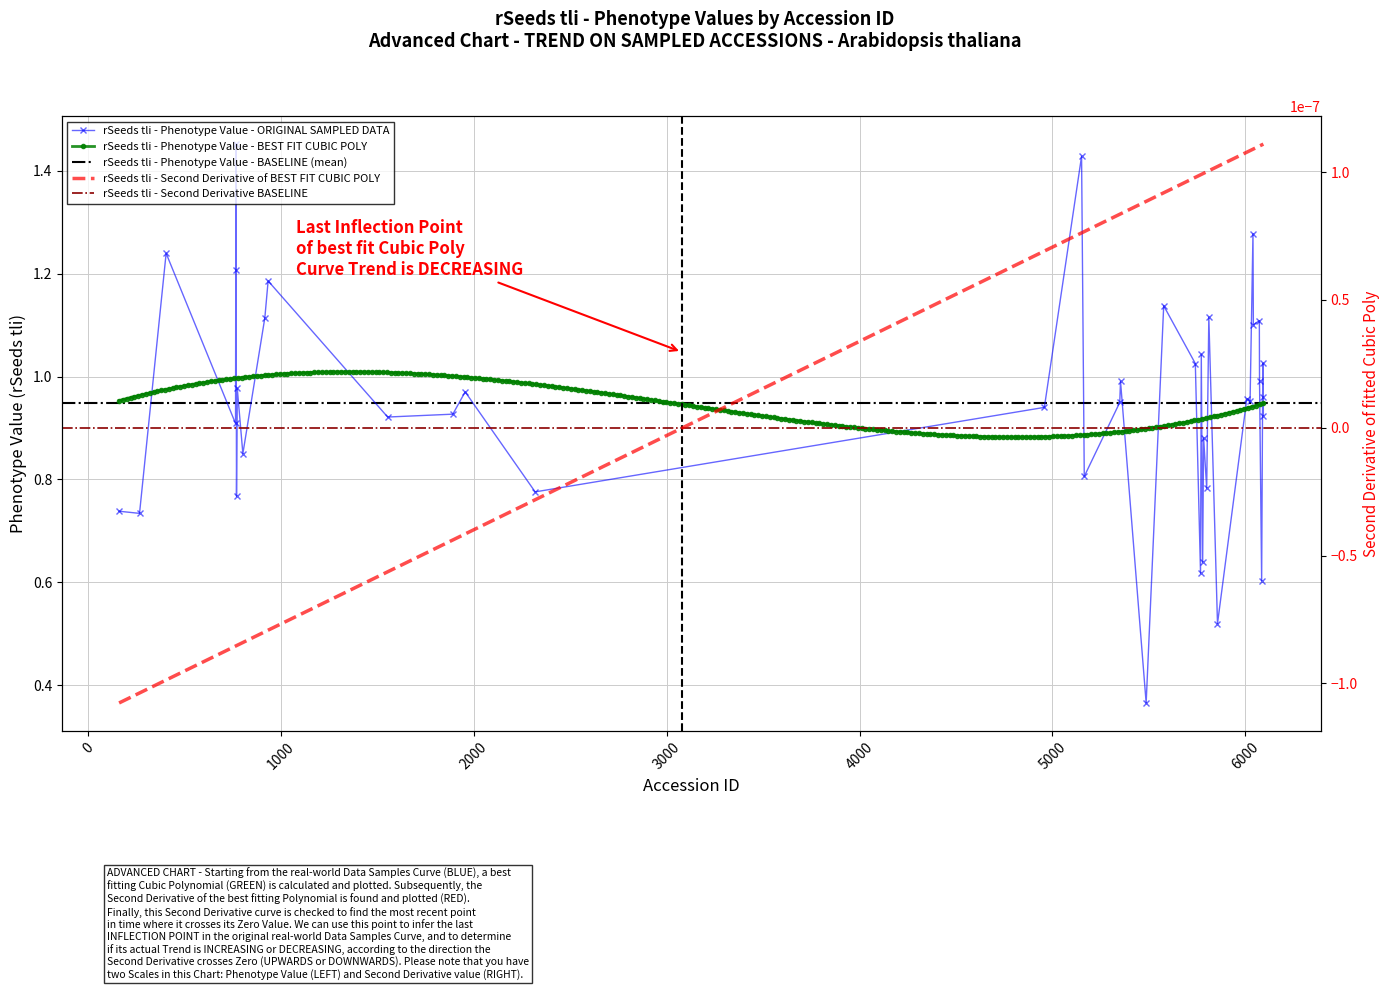

How many points are lower than both their immediate neighbors (excluding endpoints)?

15